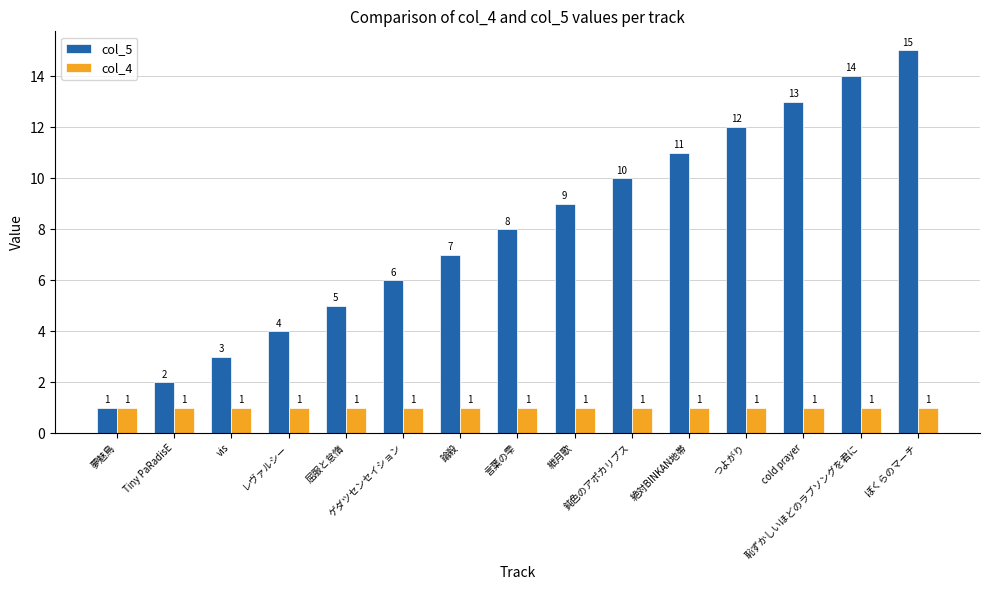

Is the value of col_5 at 紲月歌 greater than the value of col_4 at 論殺?

Yes